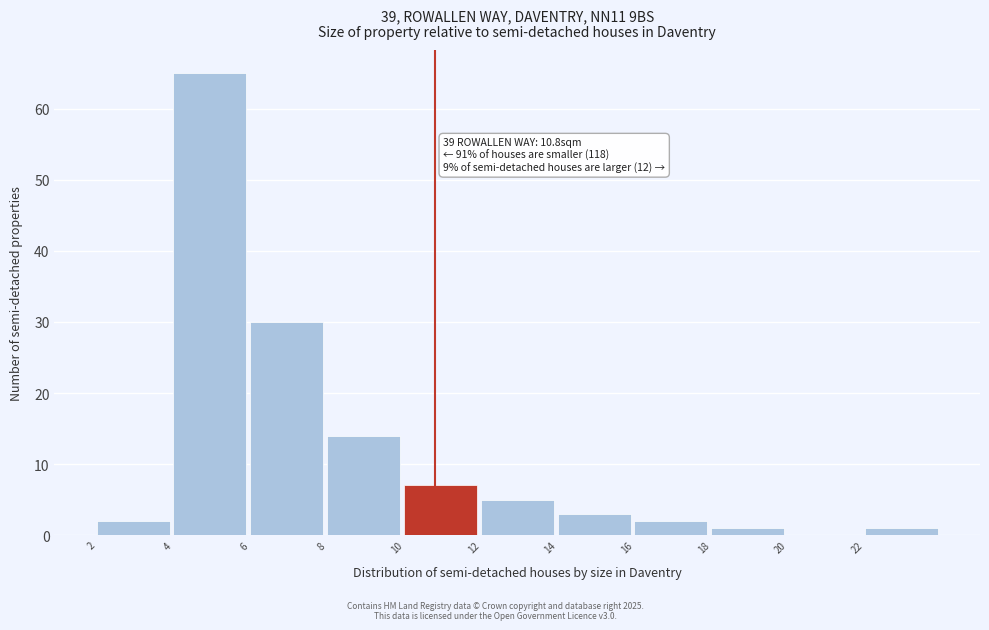

Over which range of the x-axis is the bar tallest?

4 to 6